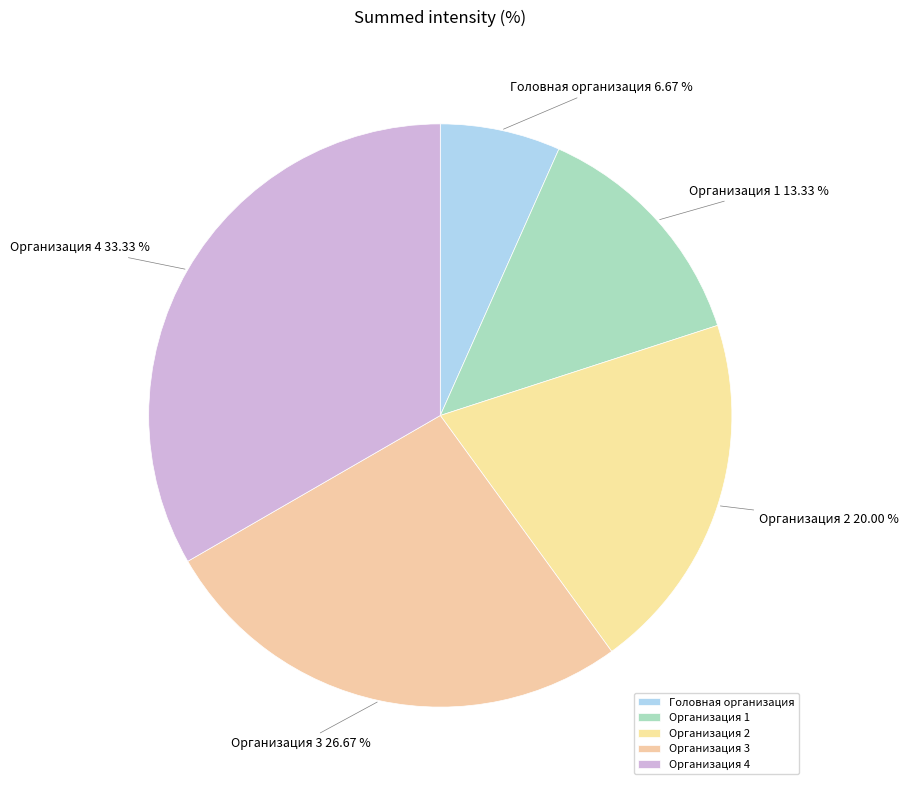

To the nearest percent, what percentage of the pie is Организация 4?

33%